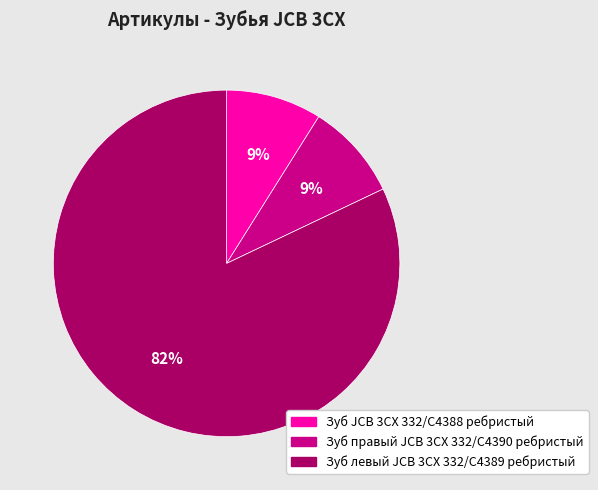

Is there any slice that represents more than half of the pie?

Yes